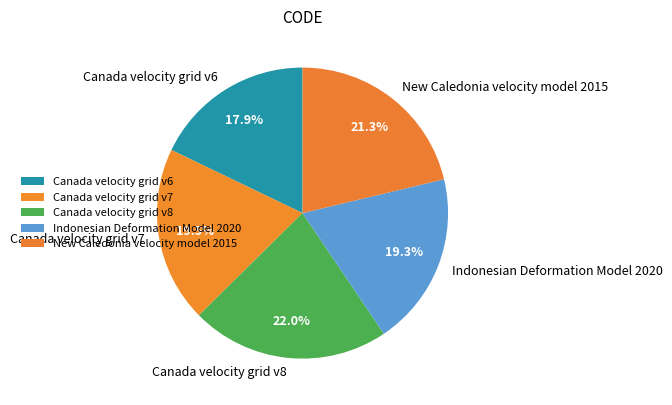

Which slice is the smallest?

Canada velocity grid v6